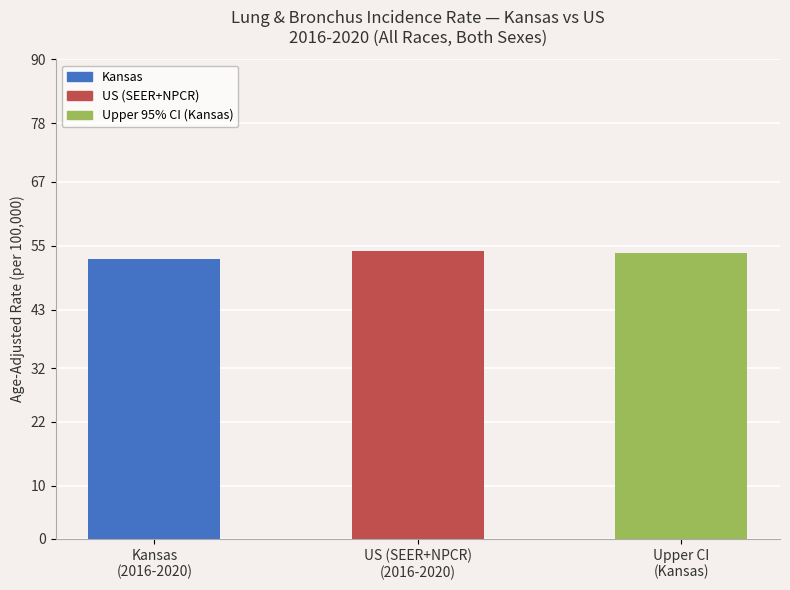

What is the change in value from Kansas
(2016-2020) to Upper CI
(Kansas)?

+1.1